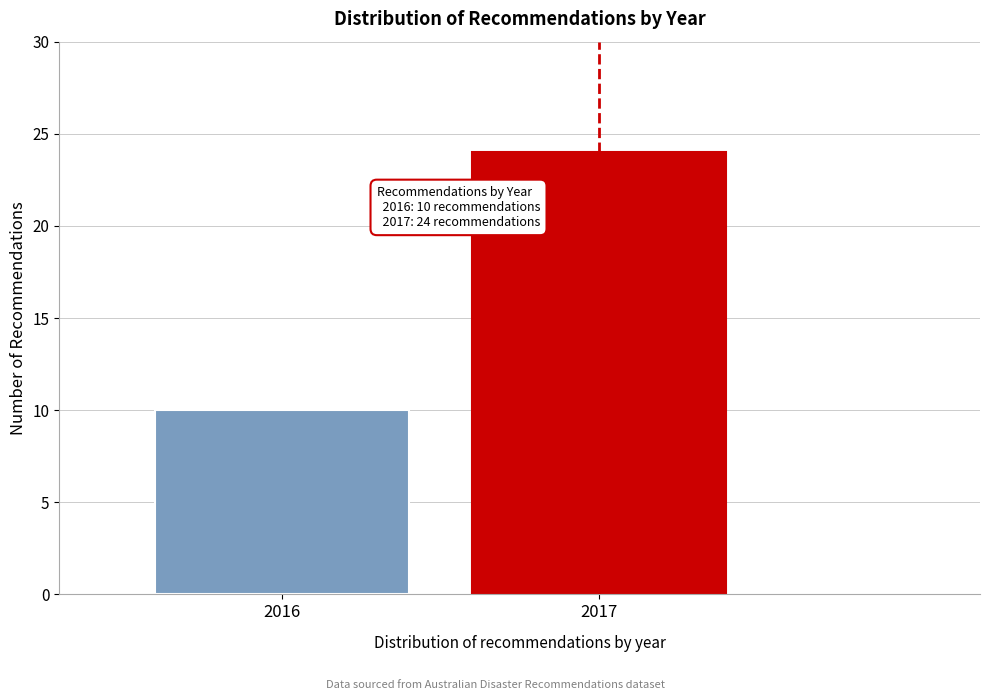

Reading left to right, list all the values displayed in this chart.

10	24